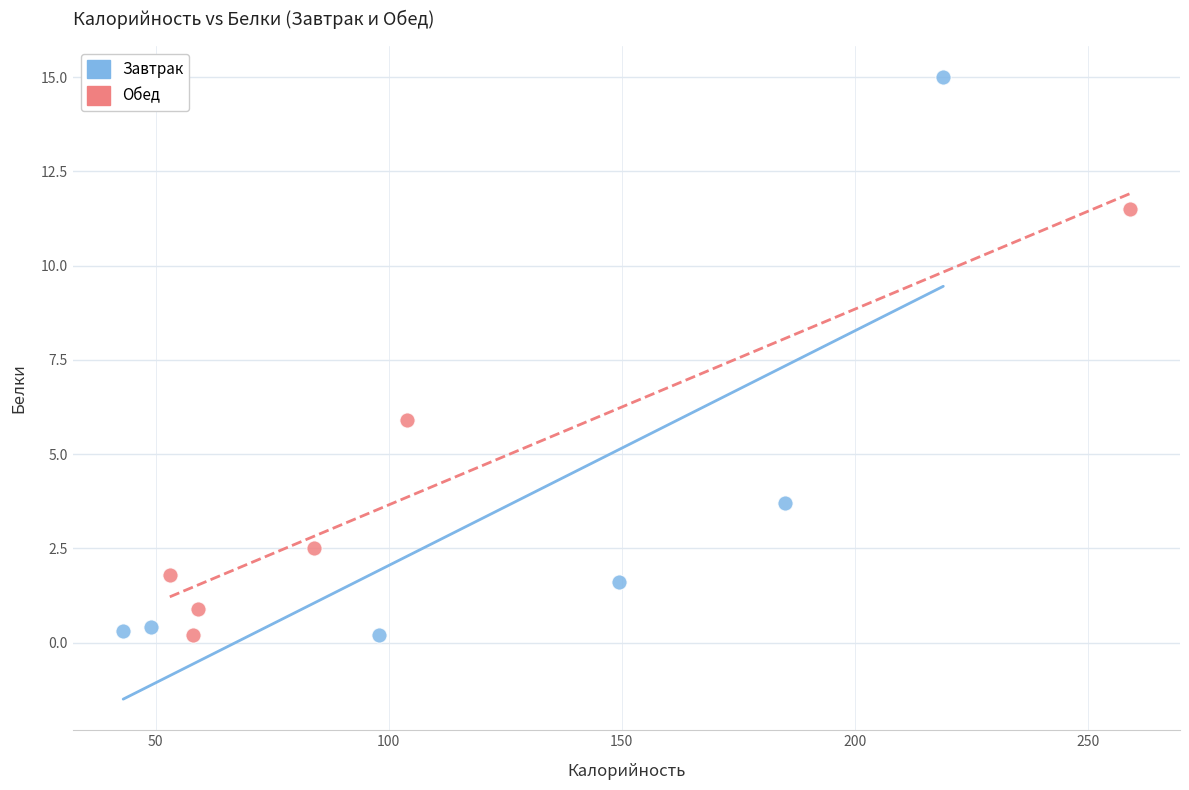

Which series has the widest spread of Y values?

Завтрак